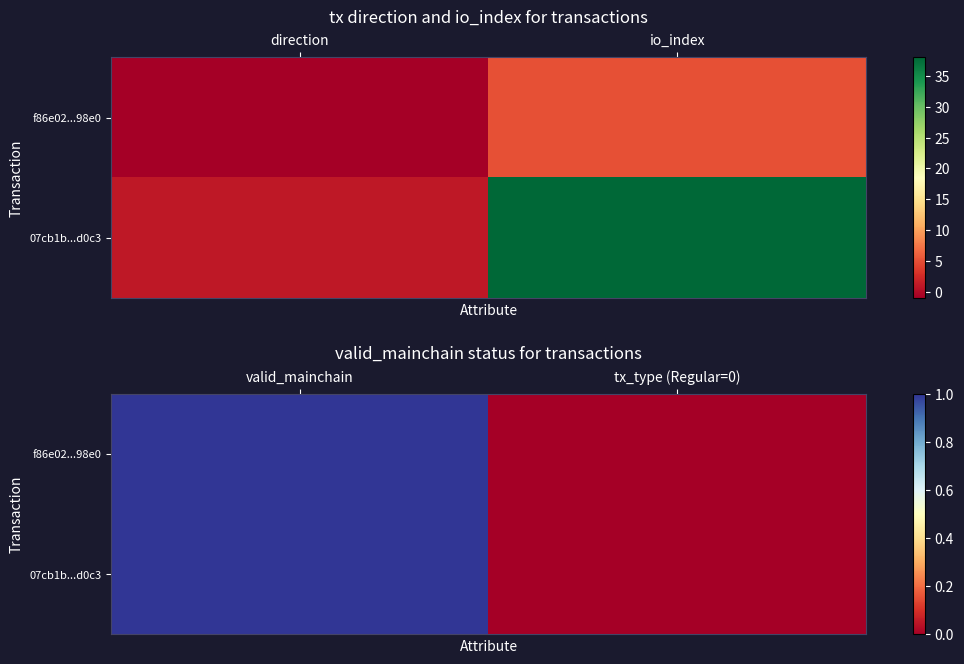

Is the value of f86e02...98e0 at tx_type (Regular=0) greater than the value of 07cb1b...d0c3 at tx_type (Regular=0)?

No